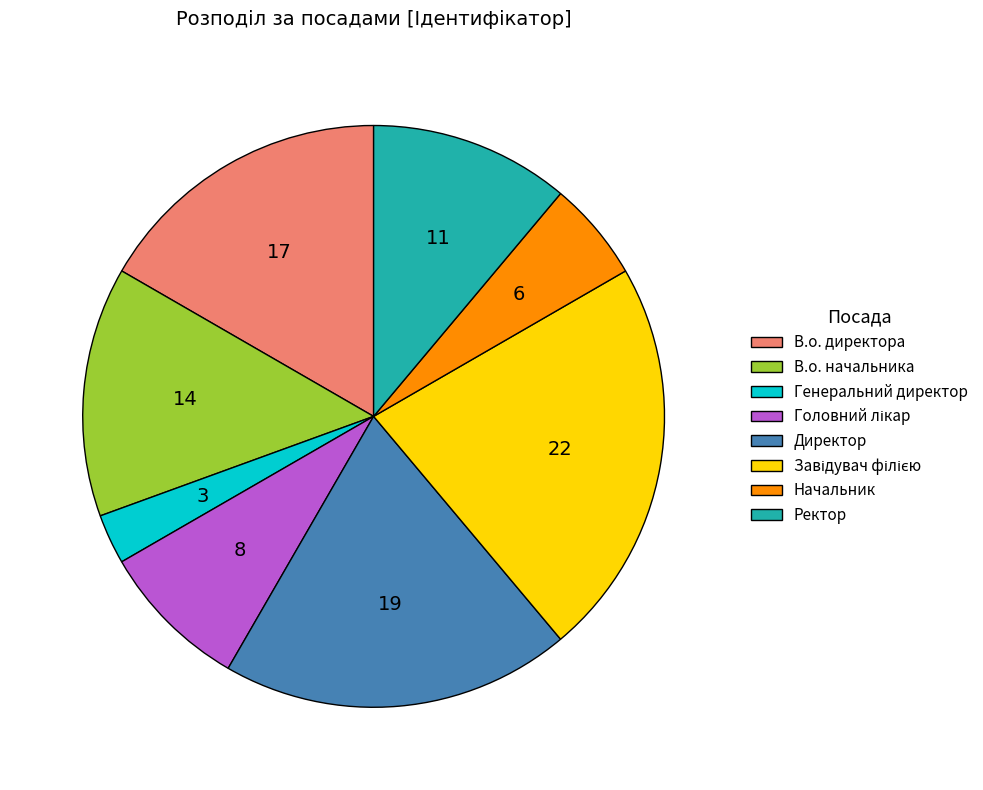

The Генеральний директор slice represents 3% of the pie. True or false?

True